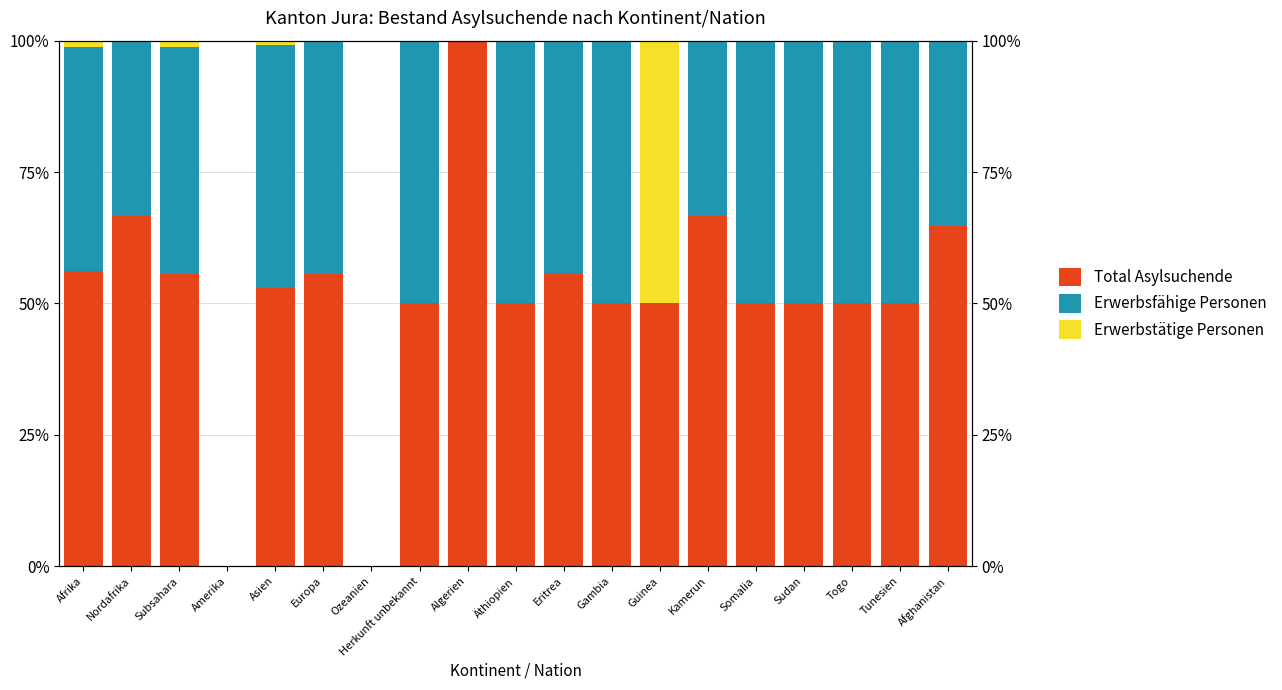

Rank the series by their maximum value, from highest to lowest.

Total Asylsuchende, Erwerbstätige Personen, Erwerbsfähige Personen